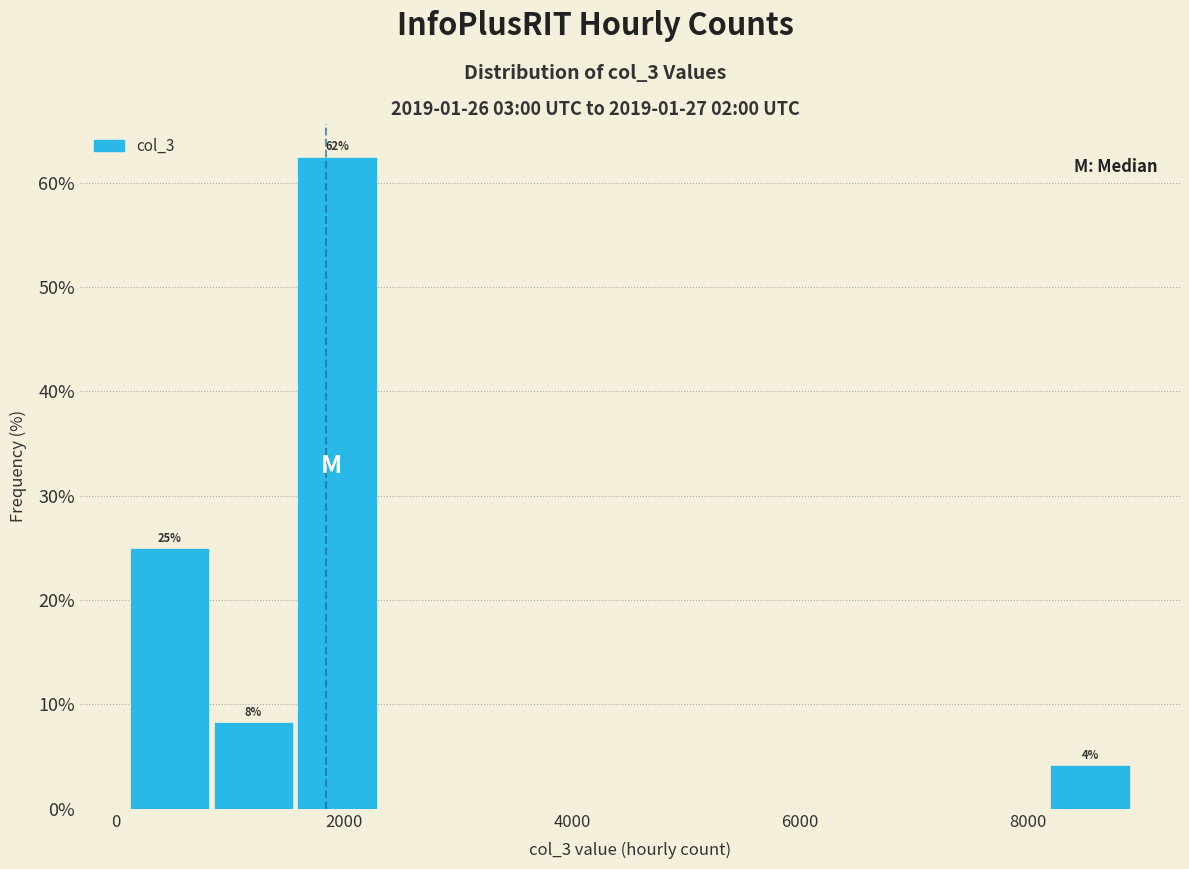

Around what value on the x-axis is the tallest bar? Give the approximate position of its centre, as read against the axis.

2000